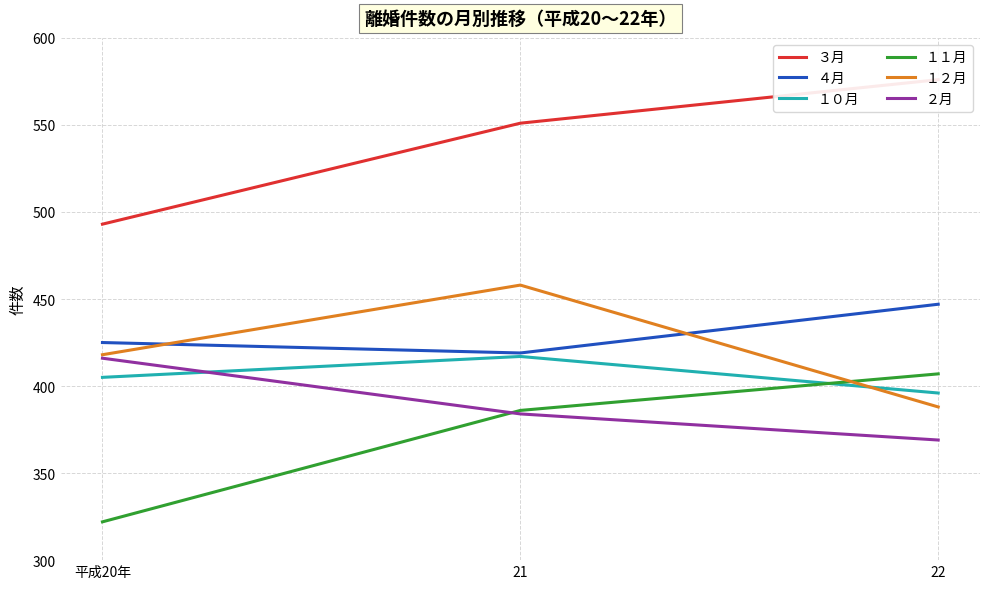

What are all the series names shown in the legend?

３月, ４月, １０月, １１月, １２月, ２月